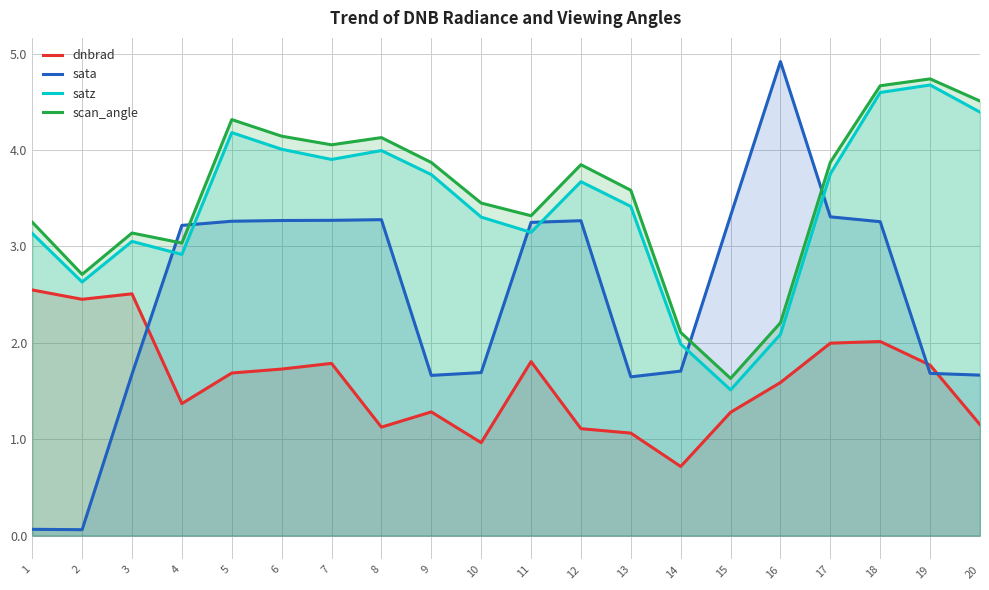

What is the sum of all scan_angle values?

70.6